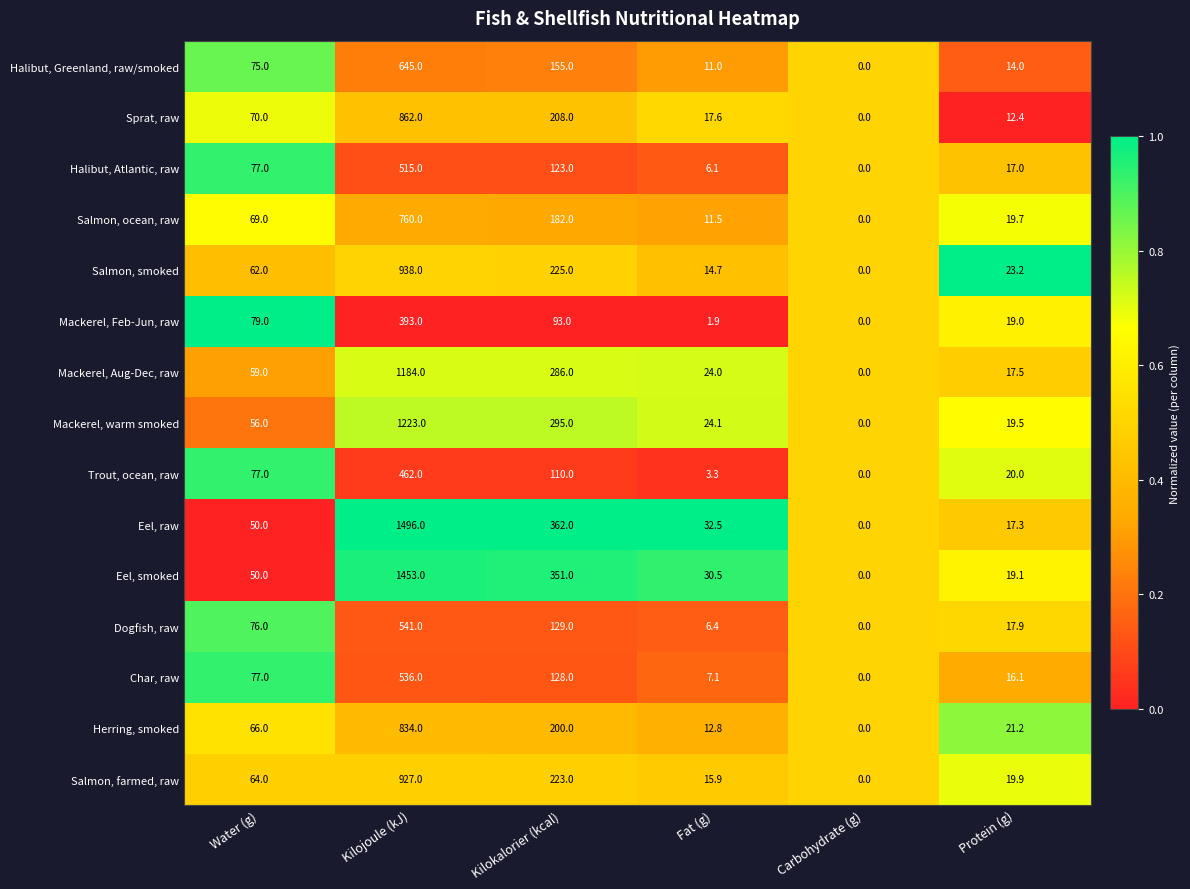

Is it true that Sprat, raw equals 113.6 at Water (g)?

False